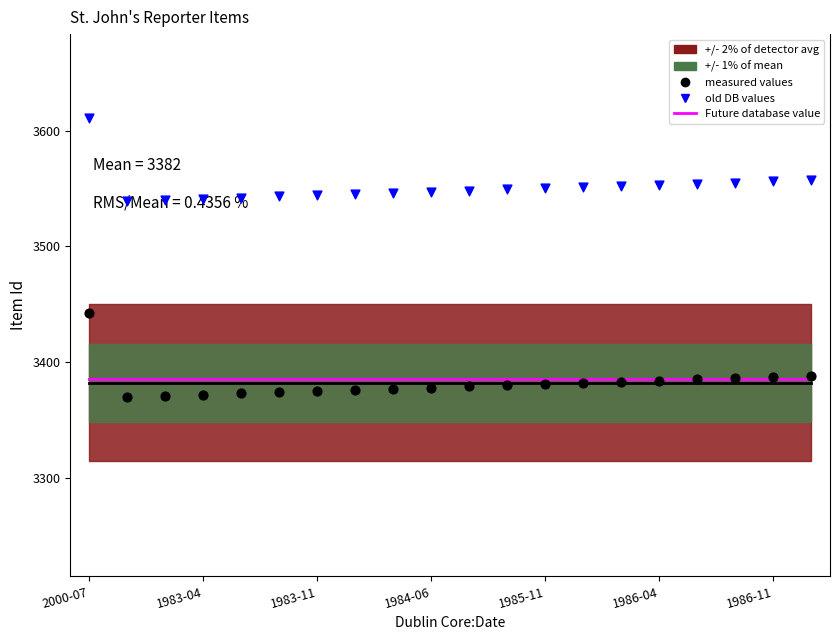

Which series contains the lowest Y value?

measured values